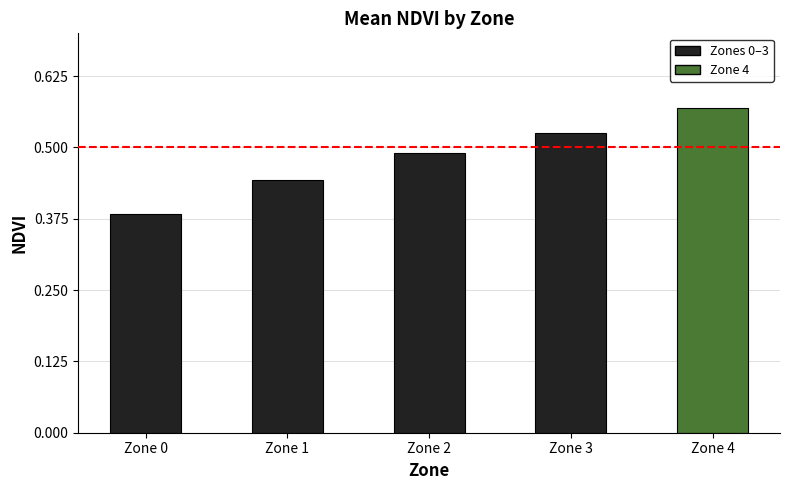

Count the values in the range 0 to 1.

5